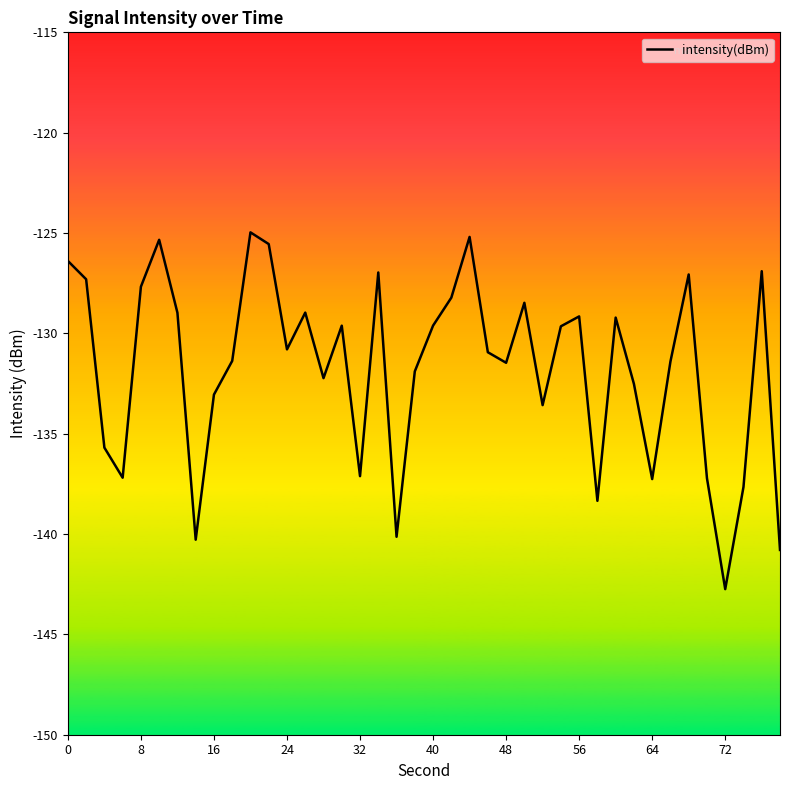

Does the chart have visible grid lines?

No